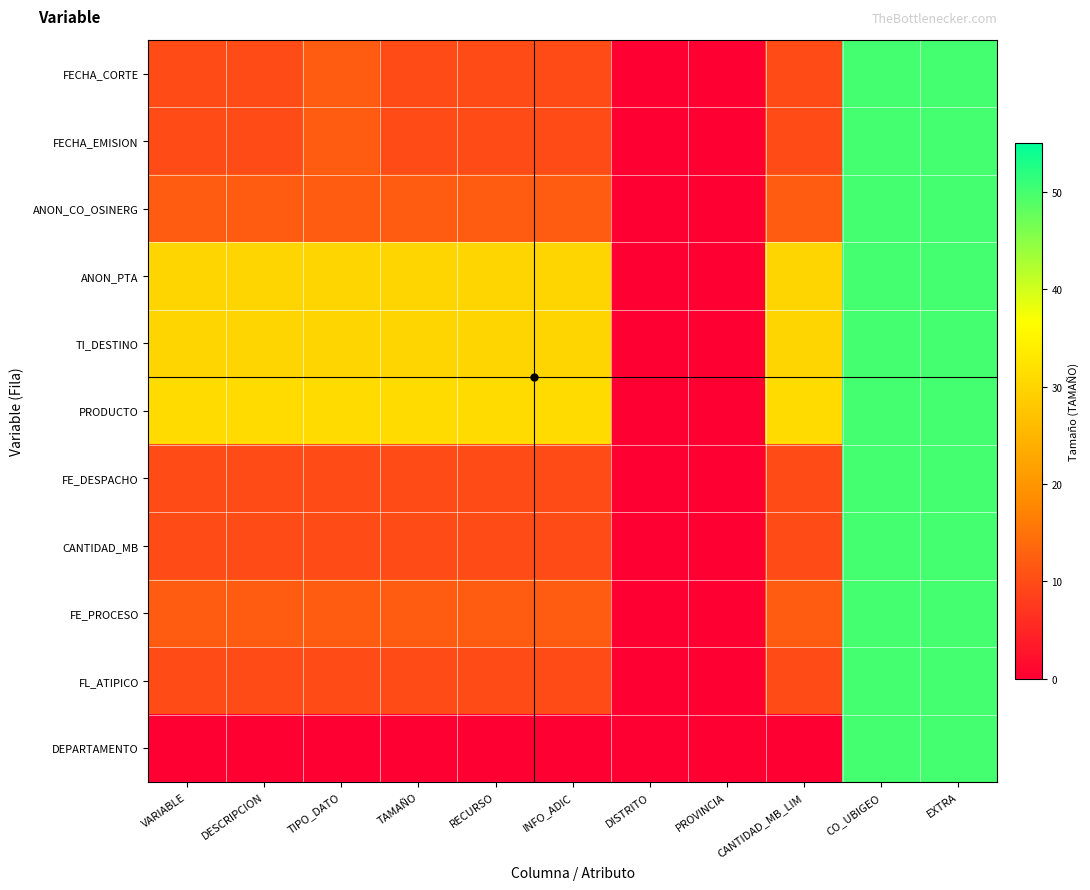

At INFO_ADIC, list the series in order from smallest to largest.

DEPARTAMENTO, FECHA_CORTE, FECHA_EMISION, FE_DESPACHO, CANTIDAD_MB, FL_ATIPICO, ANON_CO_OSINERG, FE_PROCESO, ANON_PTA, TI_DESTINO, PRODUCTO